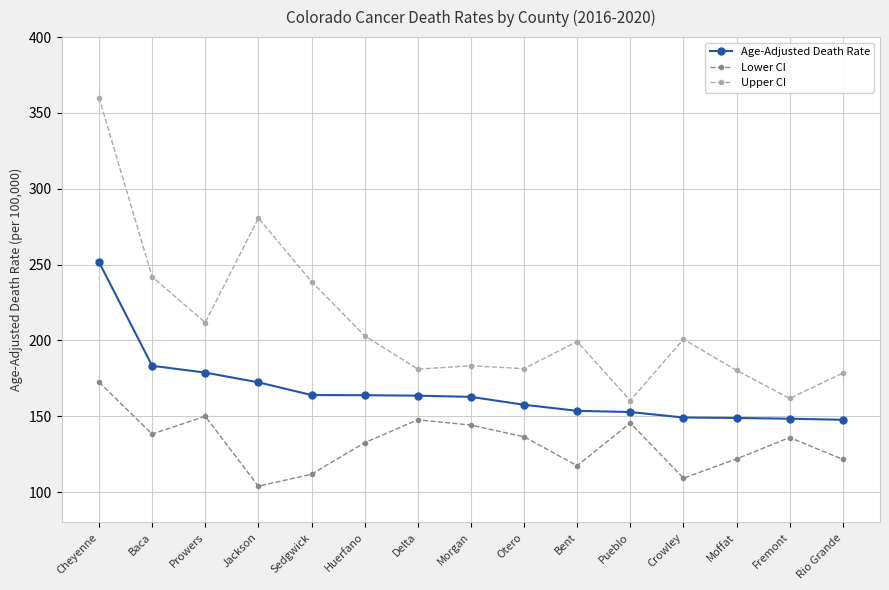

How many categories are shown in the chart?

15